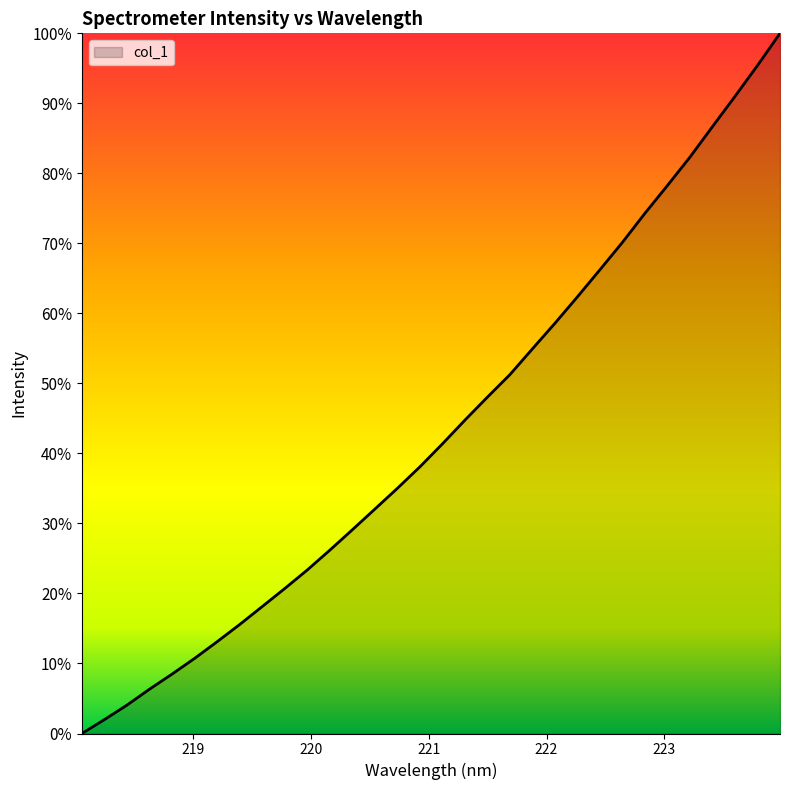

How many series are shown in this chart?

1